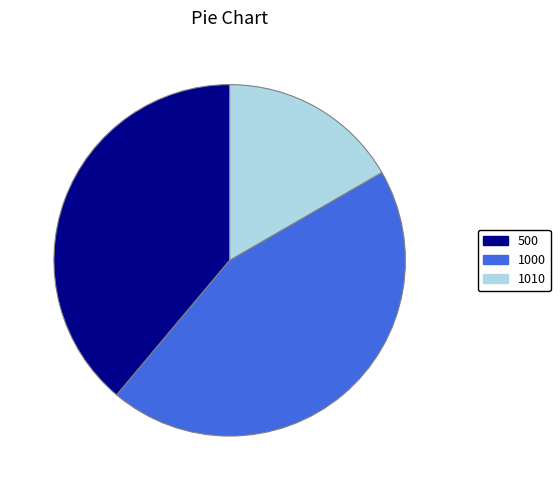

What is the smallest slice in the pie chart?

1010